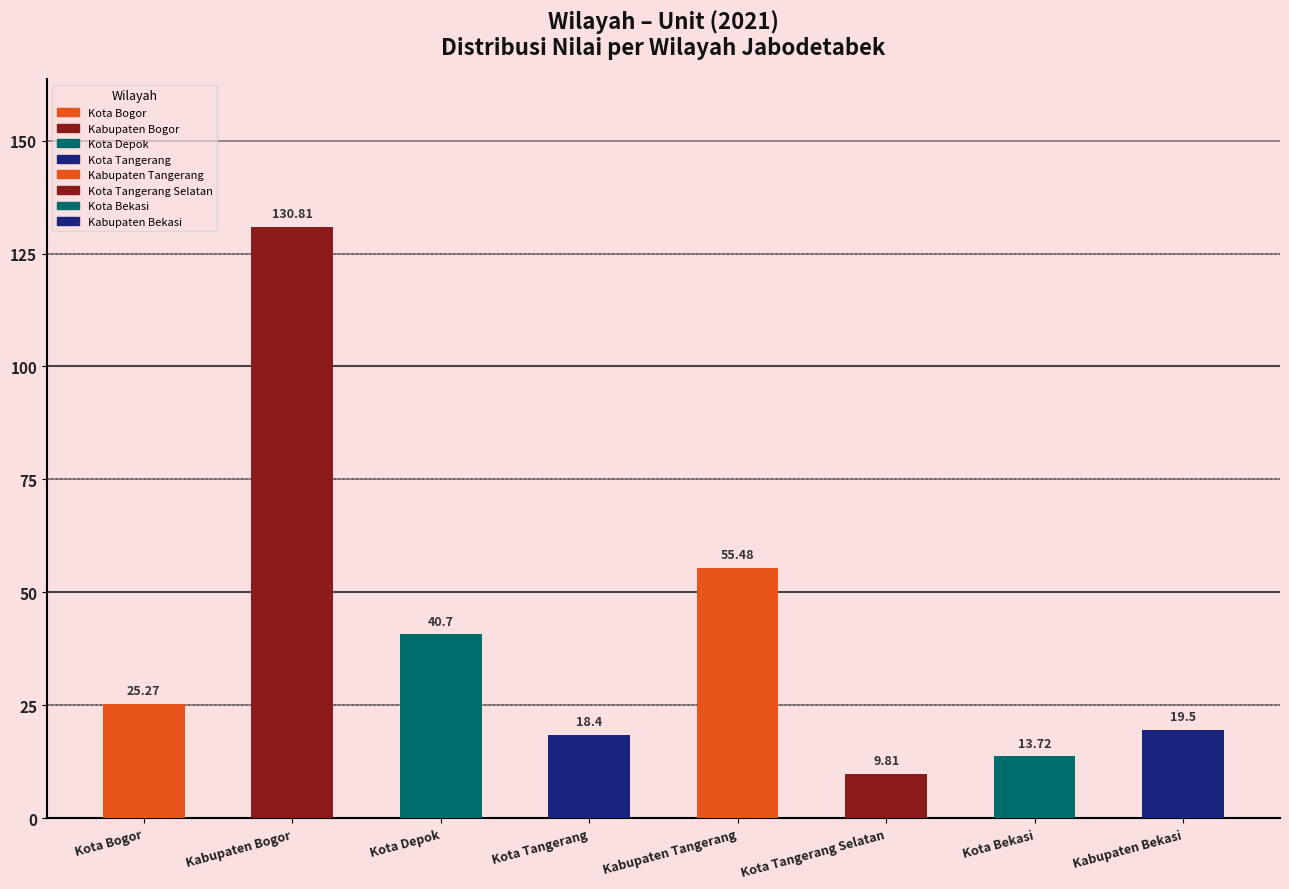

What is the value of the 7th bar from the left?

13.7